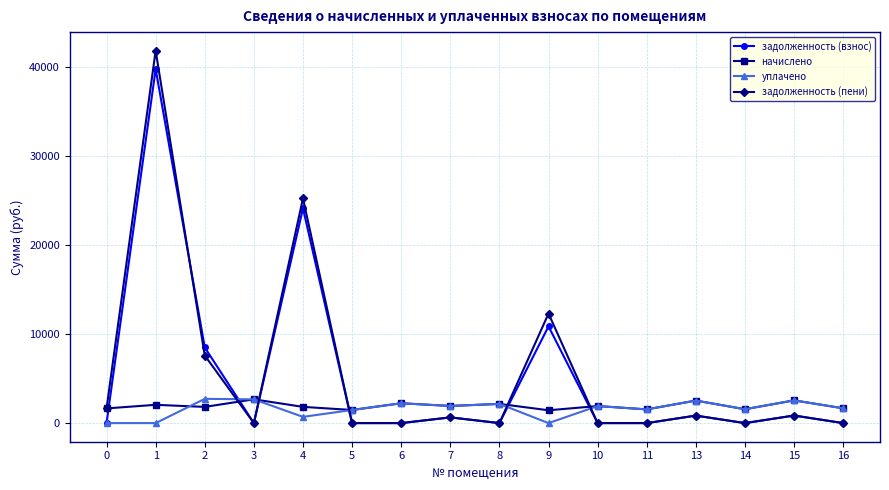

How many data points in уплачено are above 1913?

8